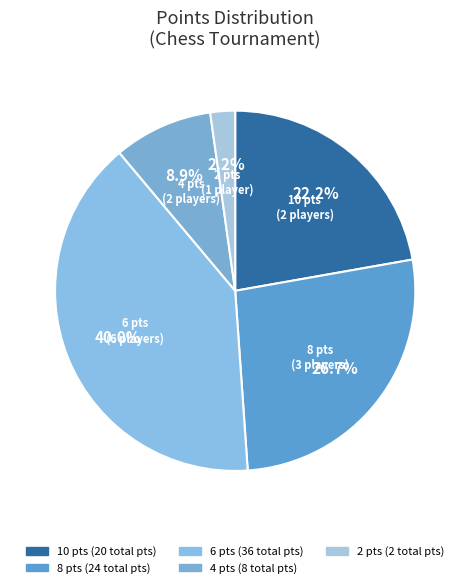

To the nearest percent, what is the difference between the largest and smallest slice percentages?

38%